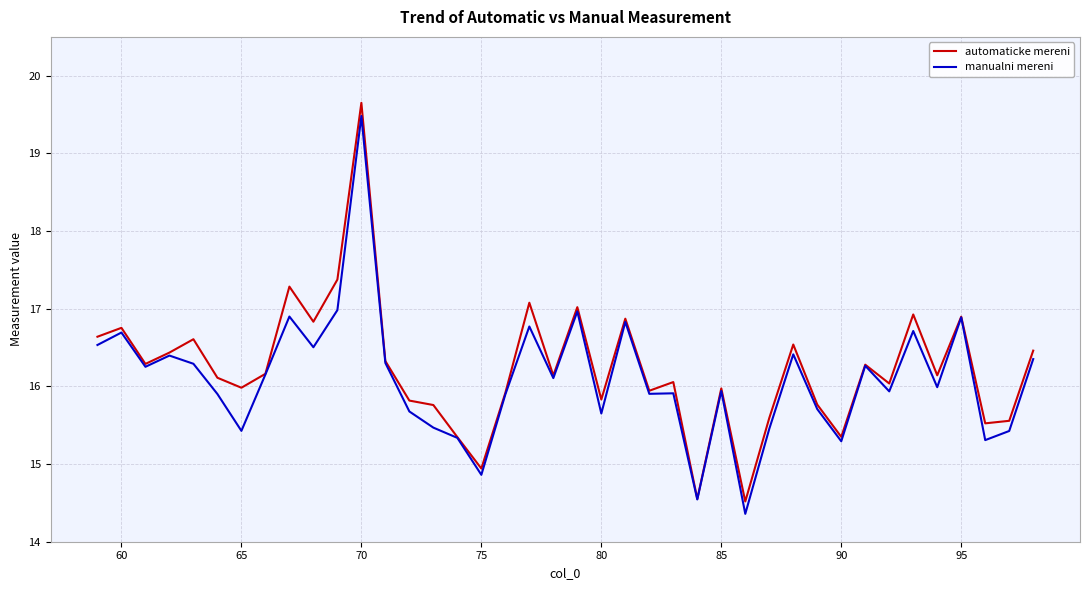

Does the chart display data point markers on the line(s)?

No